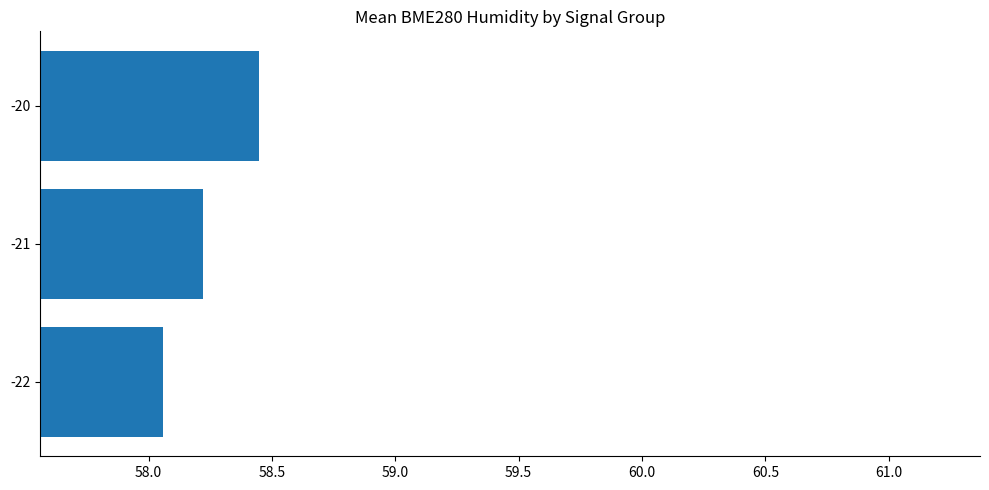

What is the sum of all values?

174.7